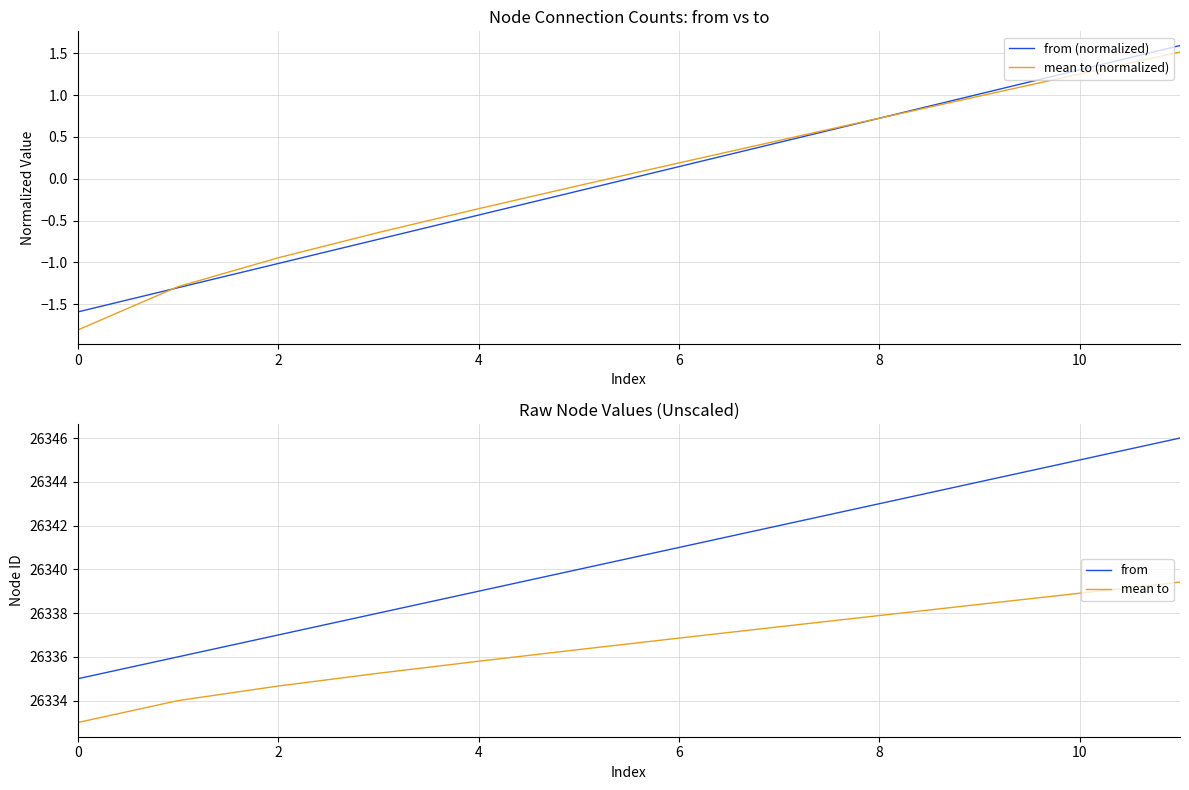

What is the difference between the maximum and minimum values in the from (normalized) series?

3.2